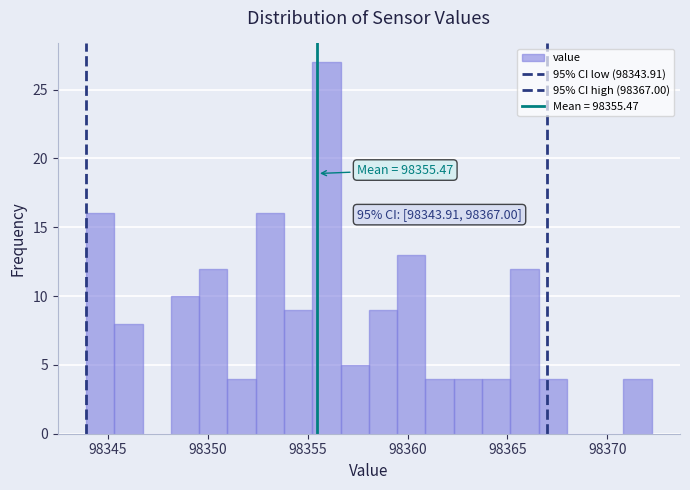

Read against the x-axis, roughly where is the centre of the tallest bar?

98356.0